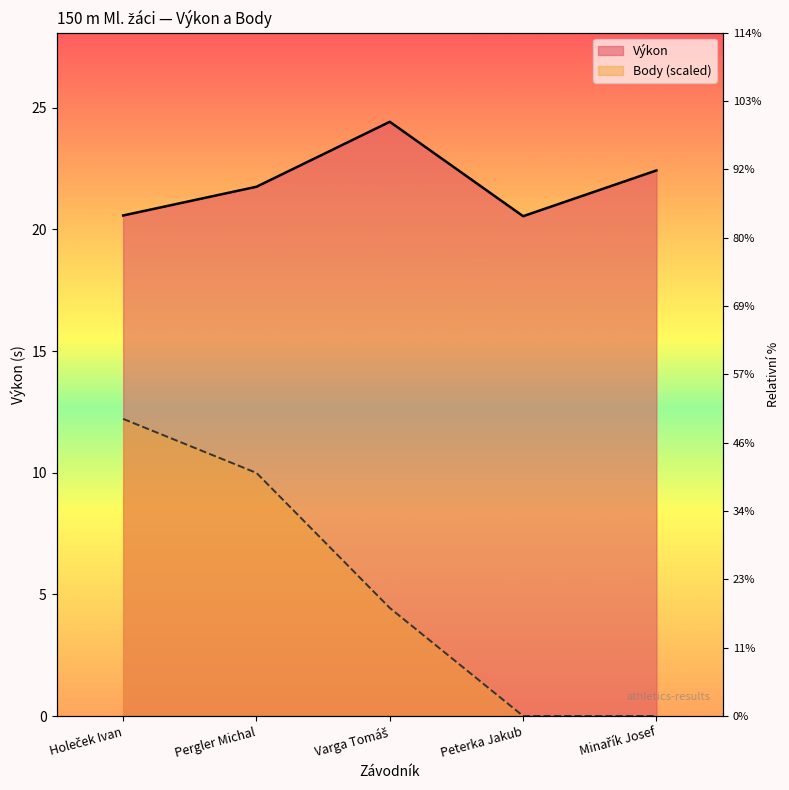

At which category is the sum across all series the highest?

Holeček Ivan